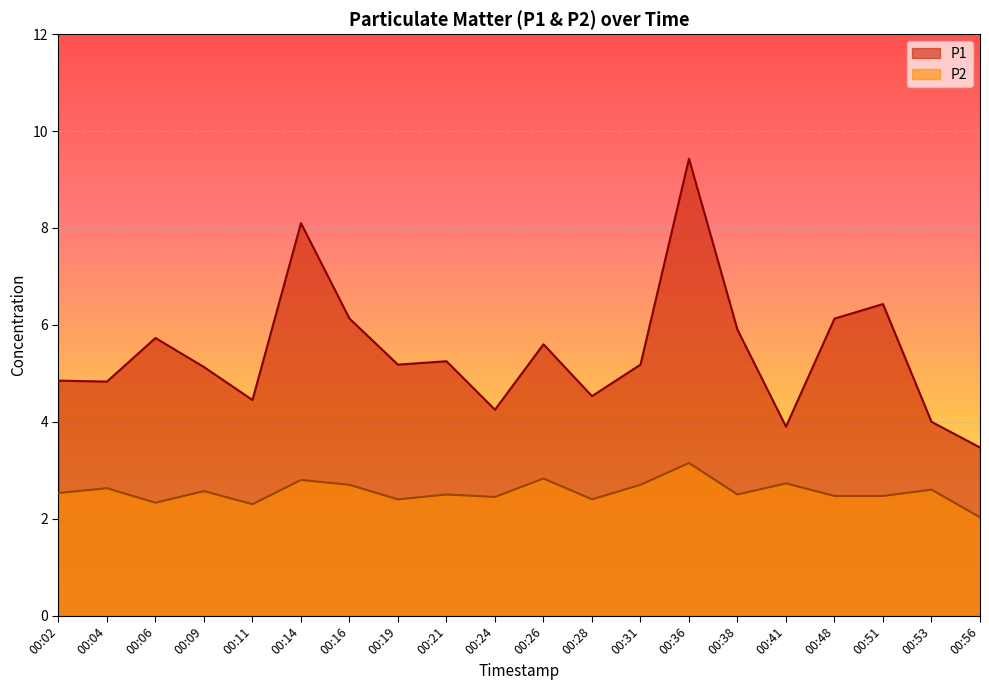

Reading left to right, extract all data points from this chart.

P1: 00:02=4.8	00:04=4.8	00:06=5.7	00:09=5.1	00:11=4.5	00:14=8.1	00:16=6.1	00:19=5.2	00:21=5.2	00:24=4.2	00:26=5.6	00:28=4.5	00:31=5.2	00:36=9.4	00:38=5.9	00:41=3.9	00:48=6.1	00:51=6.4	00:53=4.0	00:56=3.5
P2: 00:02=2.5	00:04=2.6	00:06=2.3	00:09=2.6	00:11=2.3	00:14=2.8	00:16=2.7	00:19=2.4	00:21=2.5	00:24=2.5	00:26=2.8	00:28=2.4	00:31=2.7	00:36=3.1	00:38=2.5	00:41=2.7	00:48=2.5	00:51=2.5	00:53=2.6	00:56=2.0